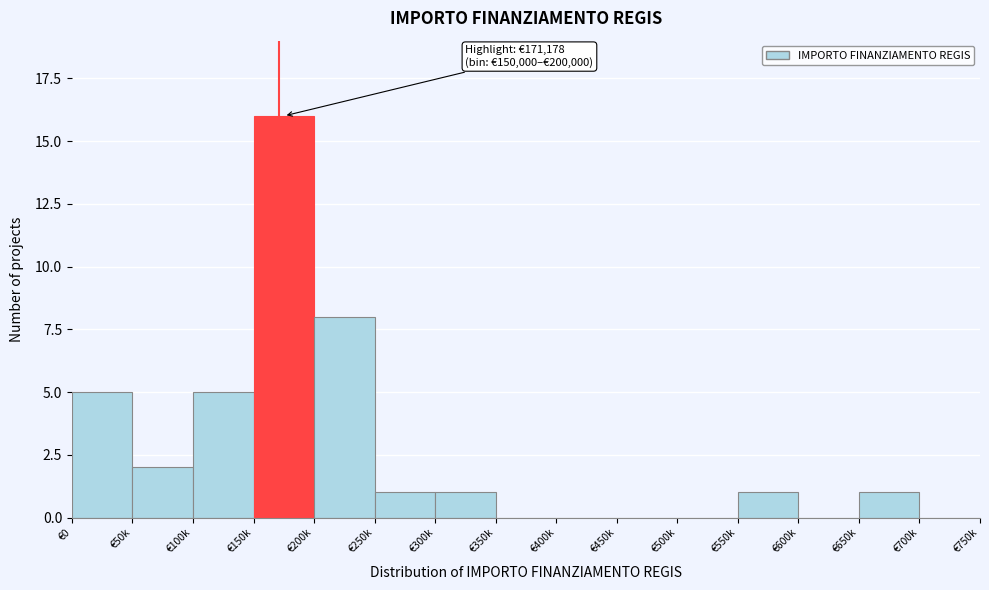

Reading left to right, list all the values displayed in this chart.

€0=5	€50k=2	€100k=5	€150k=16	€200k=8	€250k=1	€300k=1	€350k=0	€400k=0	€450k=0	€500k=0	€550k=1	€600k=0	€650k=1	€700k=0